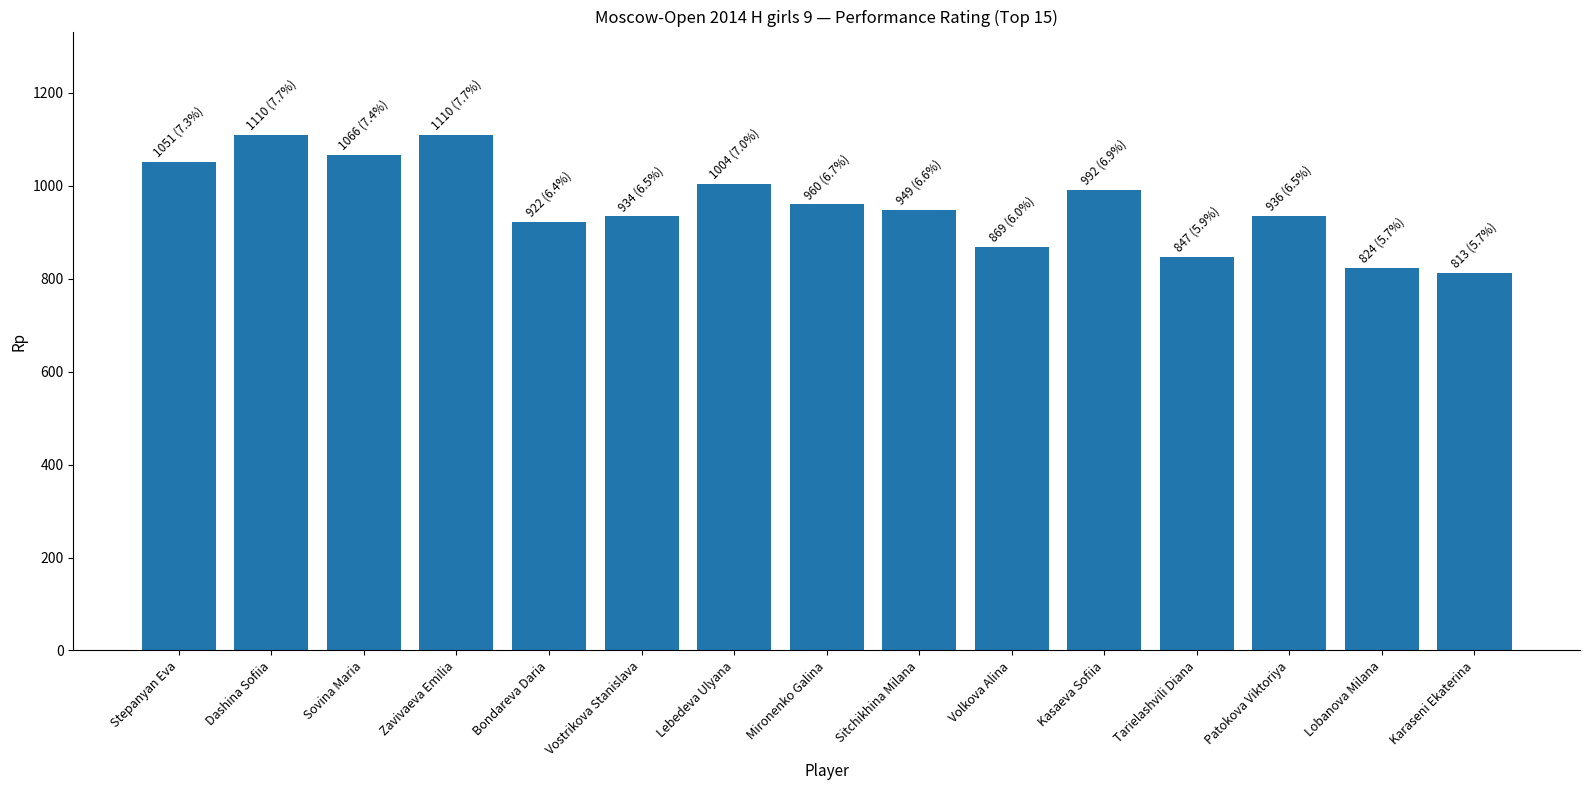

Which has a higher value, Vostrikova Stanislava or Sovina Maria?

Sovina Maria